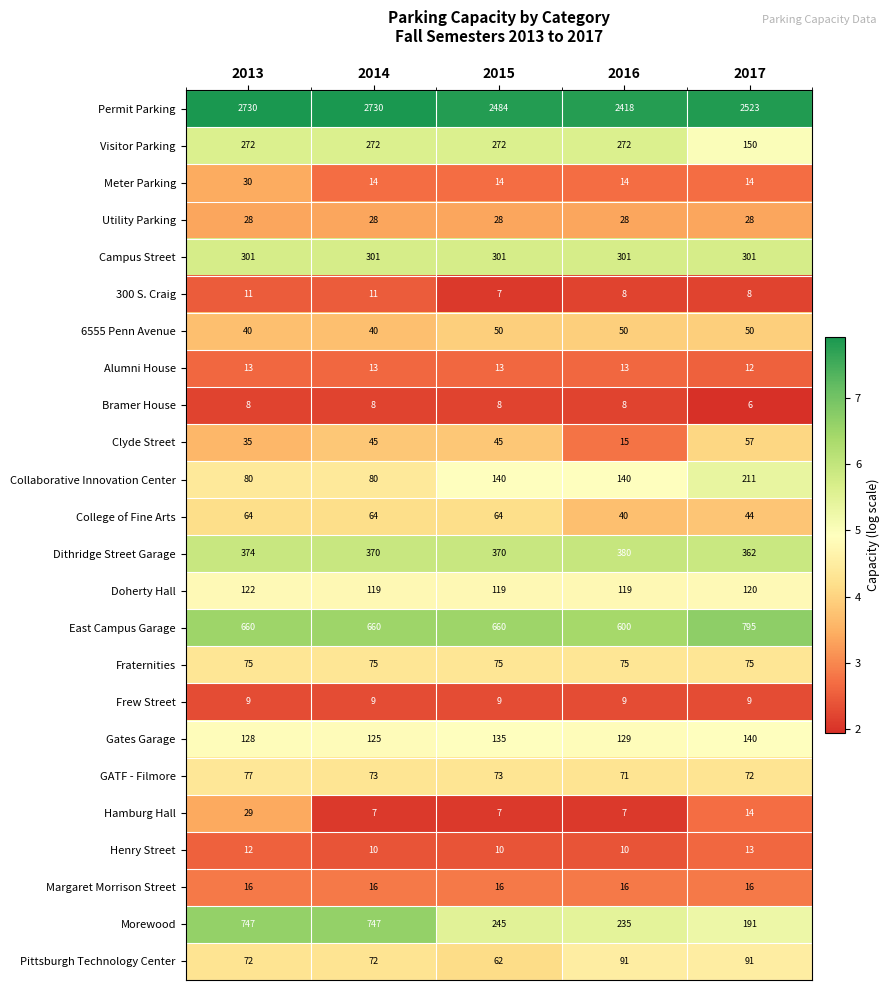

What is the spread (max minus min) of values at 2017?

2517